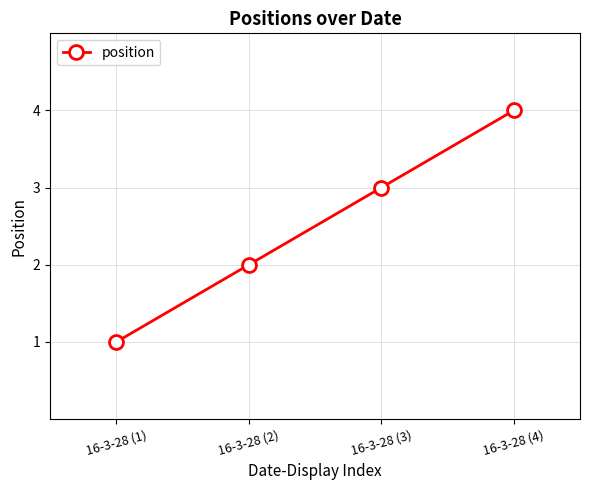

Is it true that the value at 16-3-28 (3) is 1?

False